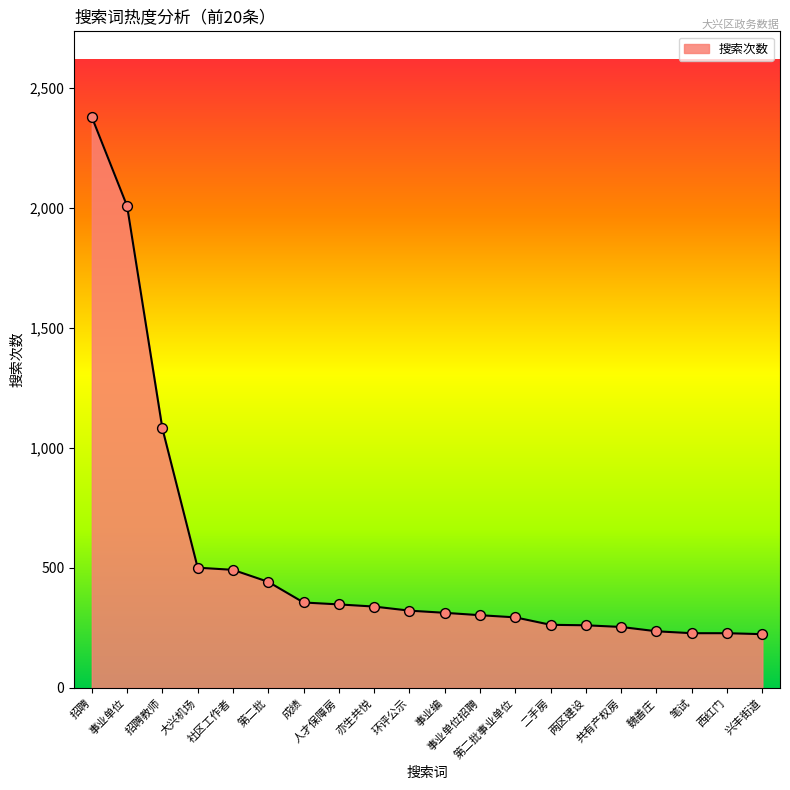

Approximately how many times larger is the value at 大兴机场 compared to 人才保障房?

1.4